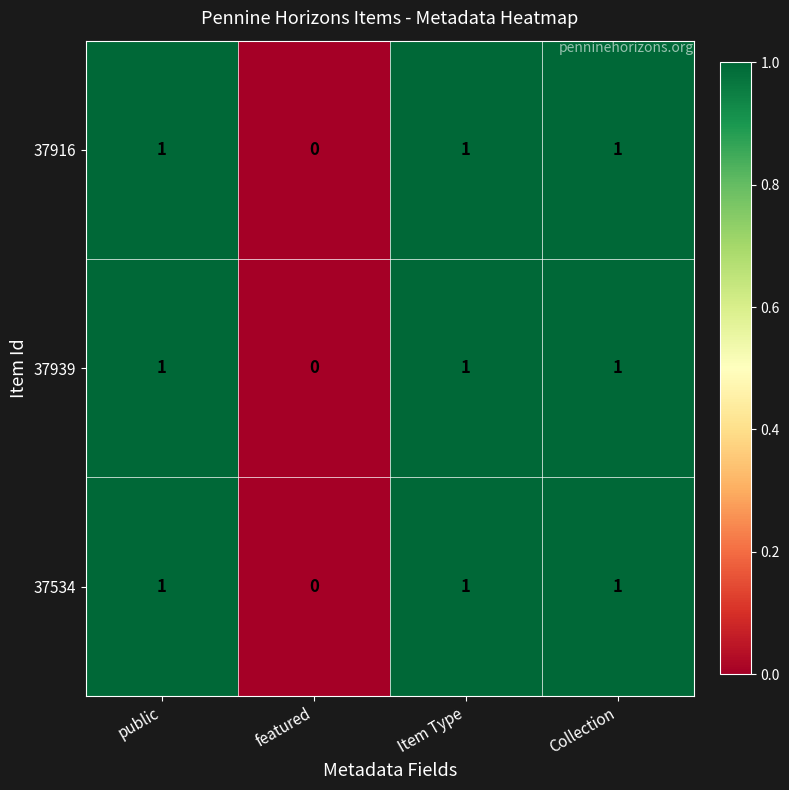

What is the sum of all 37939 values?

3